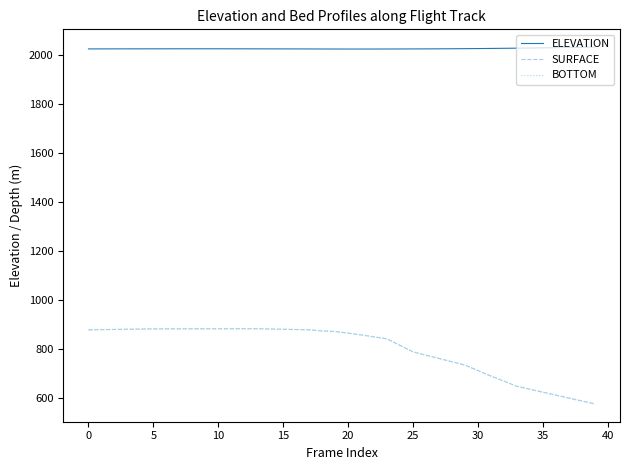

Is this an area chart (filled region under the line)?

No